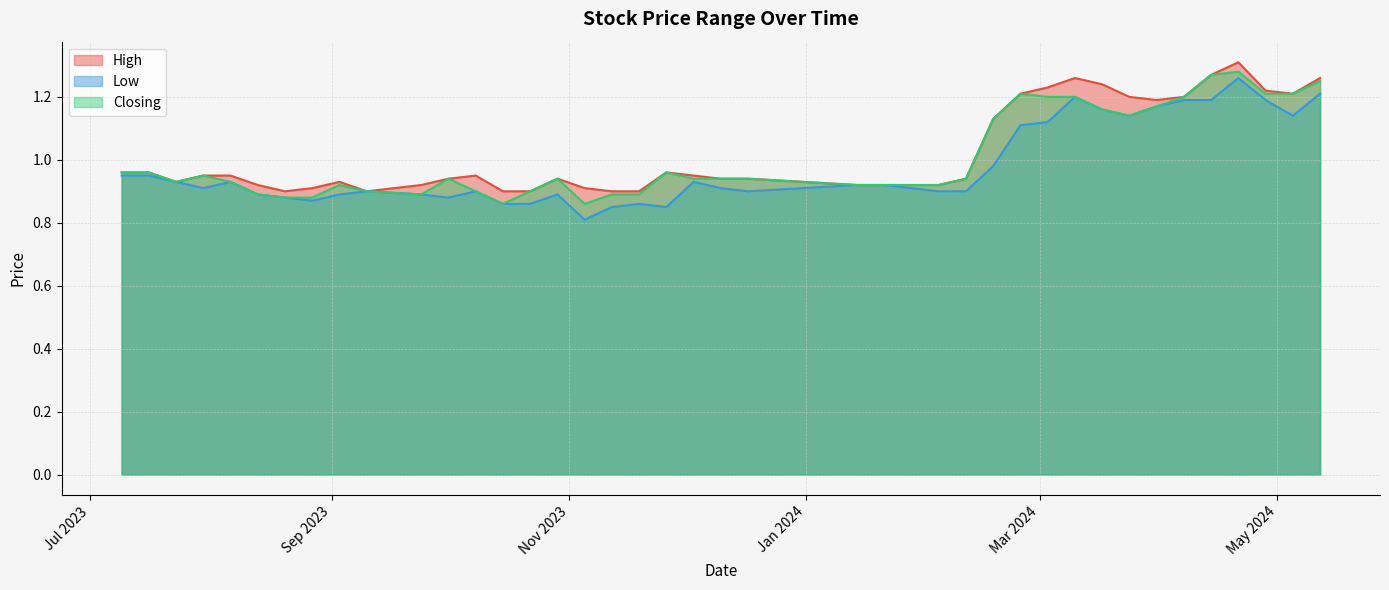

How many lines are shown in the chart?

3